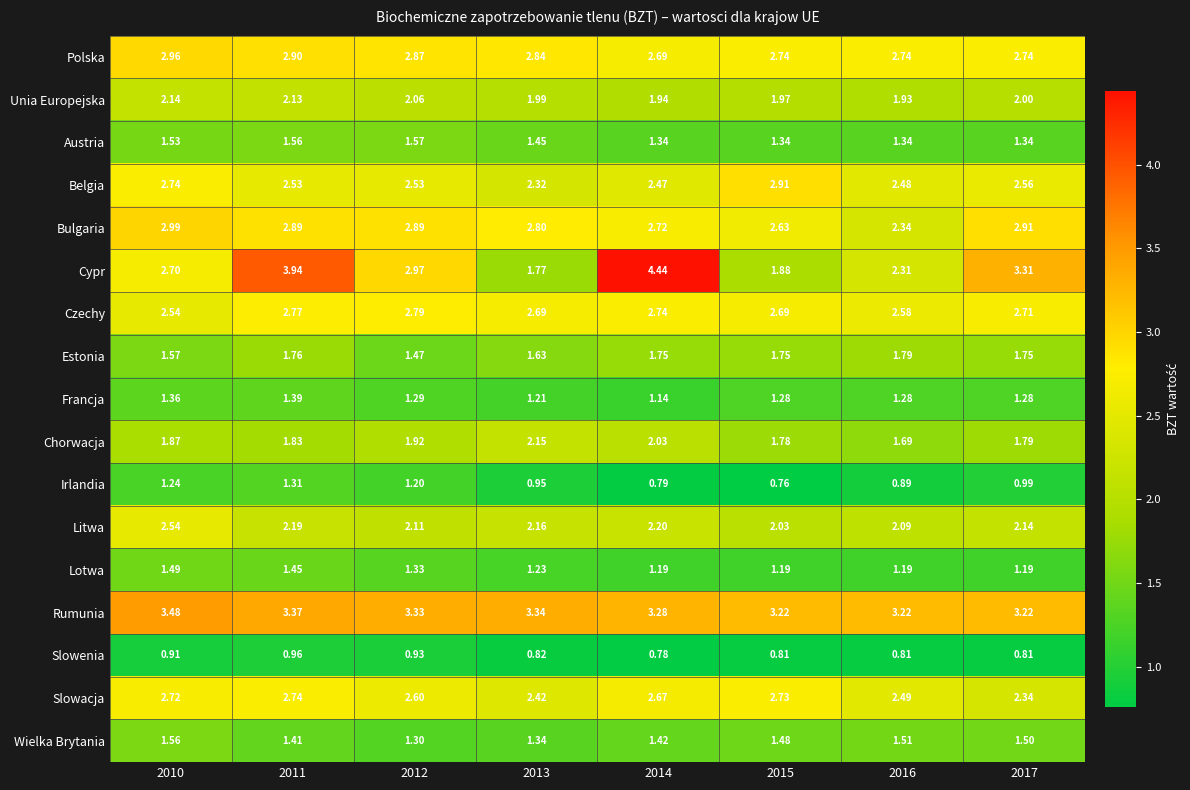

List the series in order of their peak value, highest first.

Cypr, Rumunia, Bulgaria, Polska, Belgia, Czechy, Slowacja, Litwa, Chorwacja, Unia Europejska, Estonia, Austria, Wielka Brytania, Lotwa, Francja, Irlandia, Slowenia